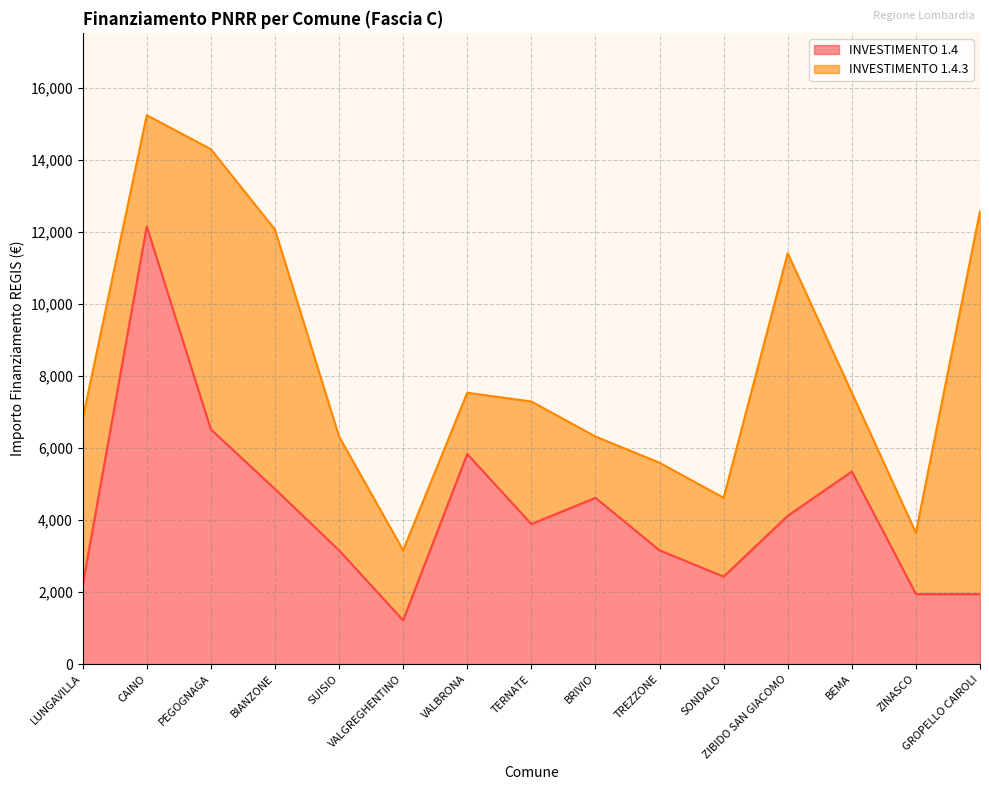

What is the value of the 1st point from the left?

2187